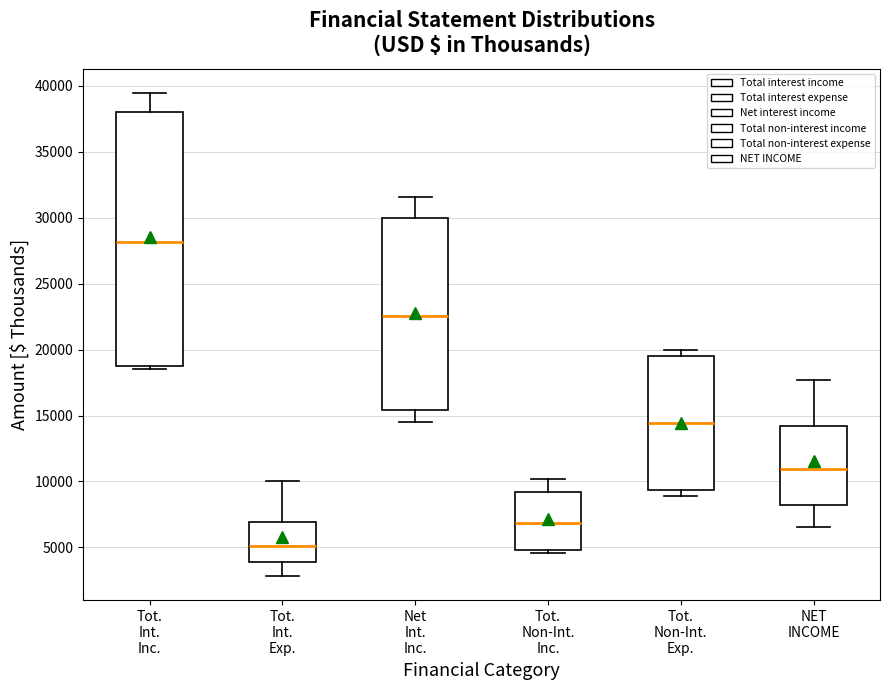

Reading left to right, read every box against the y-axis: the position of its median line, the range the box covers, and the ends of its whiskers. The values are not printed on the chart, so give them approximately, as read against the axis.

Tot. Int. Inc.: median 28000, box 18500 to 38000, whiskers 18500 (just below the box's lower edge) to 39500
Tot. Int. Exp.: median 5000, box 4000 to 7000, whiskers 3000 to 10000
Net Int. Inc.: median 22500, box 15500 to 30000, whiskers 14500 to 31500
Tot. Non-Int. Inc.: median 7000, box 5000 to 9000, whiskers 4500 to 10000
Tot. Non-Int. Exp.: median 14500, box 9500 to 19500, whiskers 9000 to 20000
NET INCOME: median 11000, box 8000 to 14000, whiskers 6500 to 17500